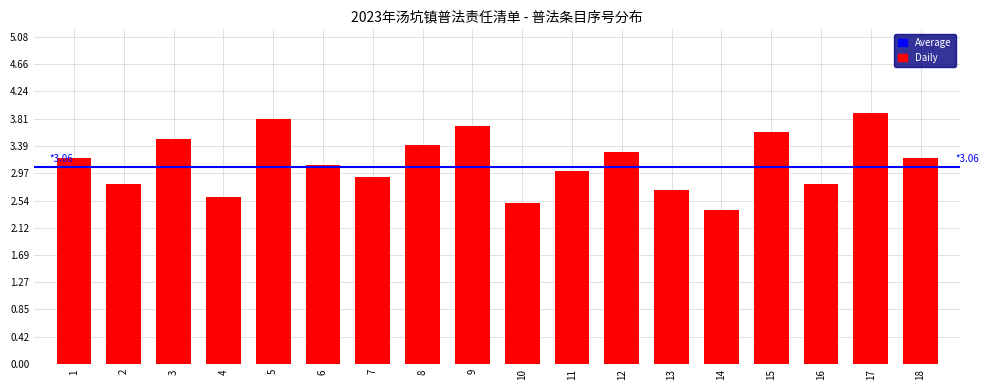

Reading right to left, list all the values displayed in this chart.

18=3.2	17=3.9	16=2.8	15=3.6	14=2.4	13=2.7	12=3.3	11=3.0	10=2.5	9=3.7	8=3.4	7=2.9	6=3.1	5=3.8	4=2.6	3=3.5	2=2.8	1=3.2